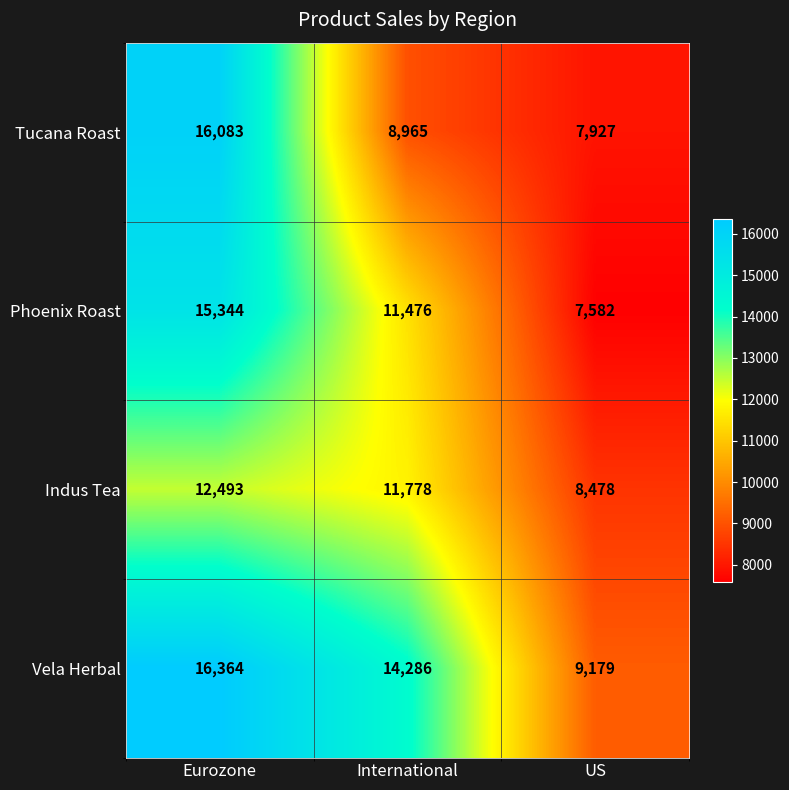

What is the difference between the Phoenix Roast values at US and Eurozone?

7762